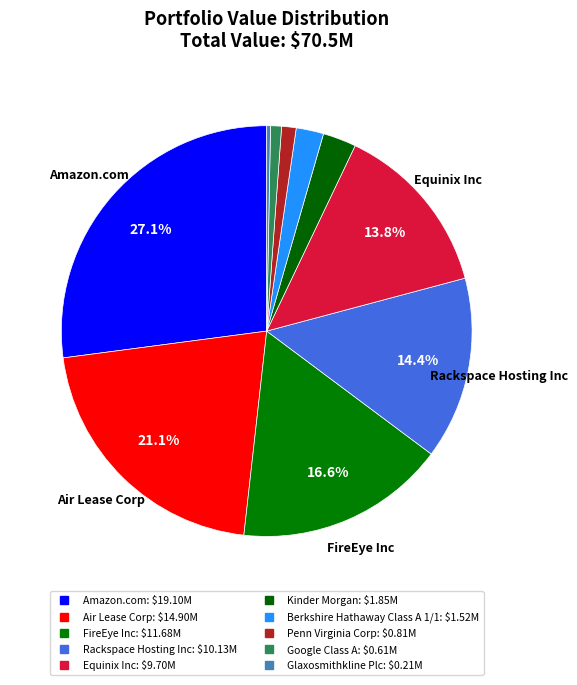

What percentage is the Amazon.com slice, to the nearest percent?

27%